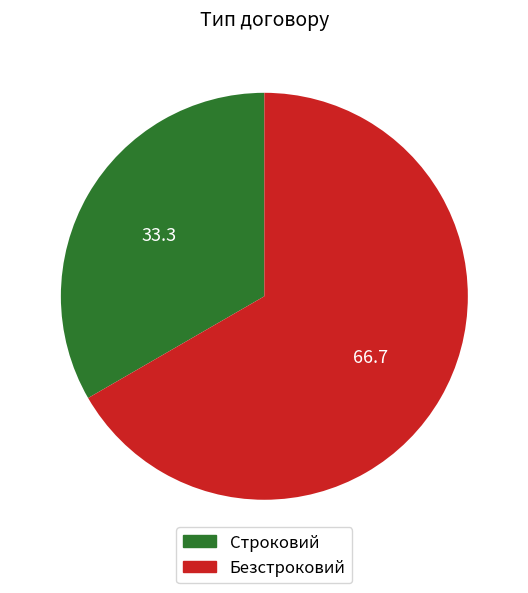

Which has a higher value, Безстроковий or Строковий?

Безстроковий